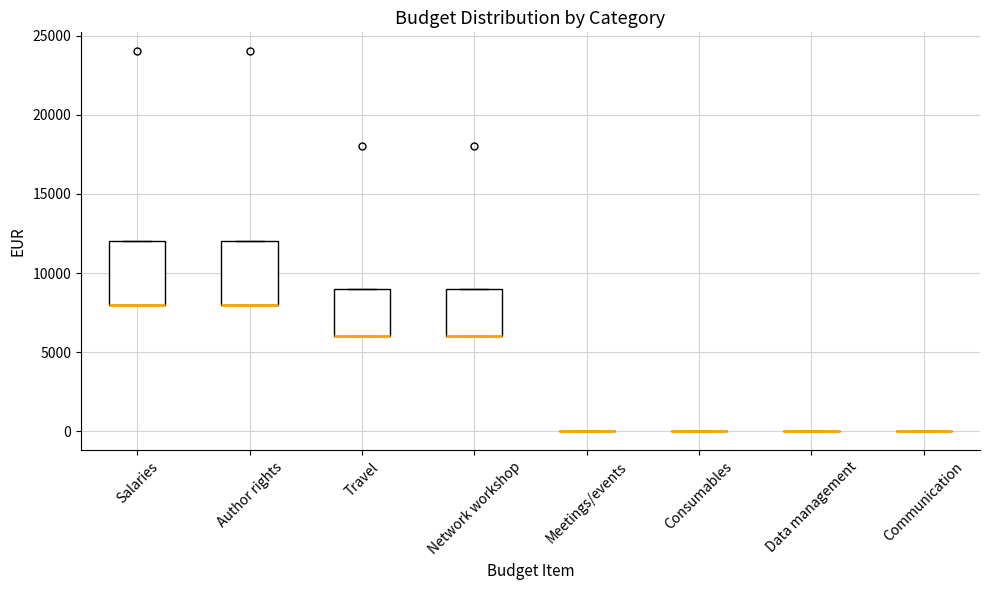

Reading left to right, read every box against the y-axis: the position of its median line, the range the box covers, and the ends of its whiskers. The values are not printed on the chart, so give them approximately, as read against the axis.

Salaries: median 8000 (drawn on the box's lower edge), box 8000 to 12000, whiskers 8000 to 12000
Author rights: median 8000 (drawn on the box's lower edge), box 8000 to 12000, whiskers 8000 to 12000
Travel: median 6000 (drawn on the box's lower edge), box 6000 to 9000, whiskers 6000 to 9000
Network workshop: median 6000 (drawn on the box's lower edge), box 6000 to 9000, whiskers 6000 to 9000
Meetings/events: box collapsed to a line at 0, whiskers 0 to 0
Consumables: box collapsed to a line at 0, whiskers 0 to 0
Data management: box collapsed to a line at 0, whiskers 0 to 0
Communication: box collapsed to a line at 0, whiskers 0 to 0